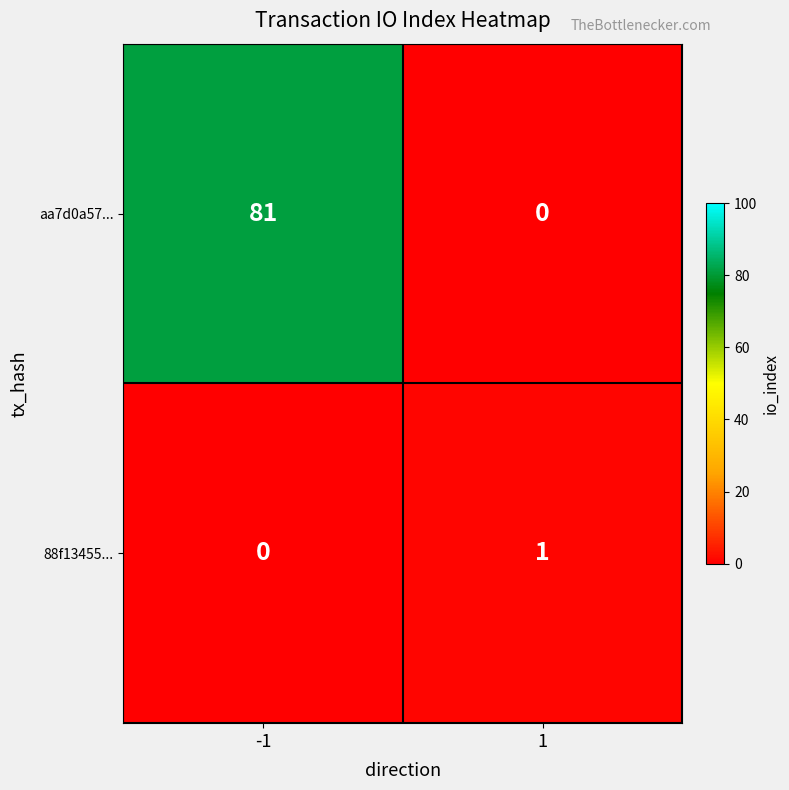

Which series has the largest range (max minus min)?

aa7d0a57...